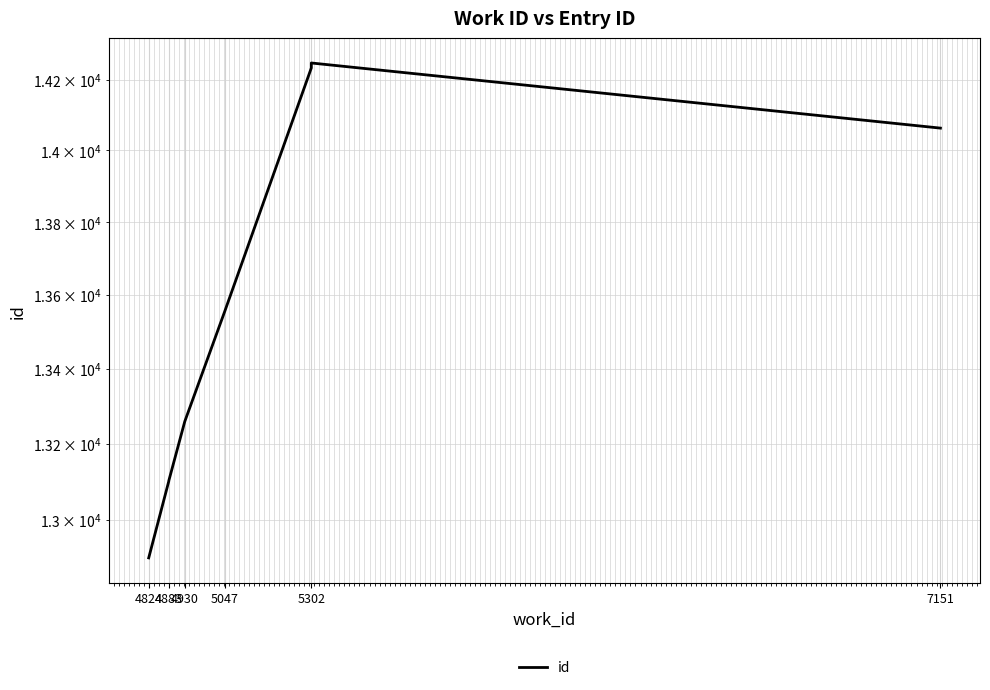

What is the smallest value displayed?

12901